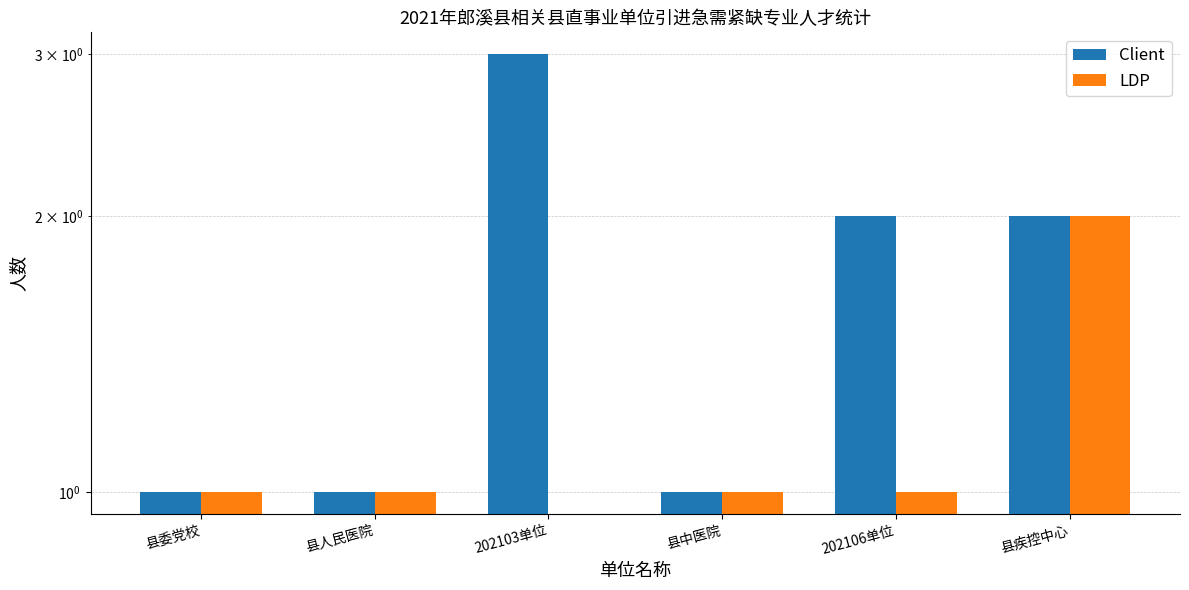

Reading left to right, transcribe all the data shown in this chart.

Client: 县委党校=1	县人民医院=1	202103单位=3	县中医院=1	202106单位=2	县疾控中心=2
LDP: 县委党校=1	县人民医院=1	202103单位=0	县中医院=1	202106单位=1	县疾控中心=2